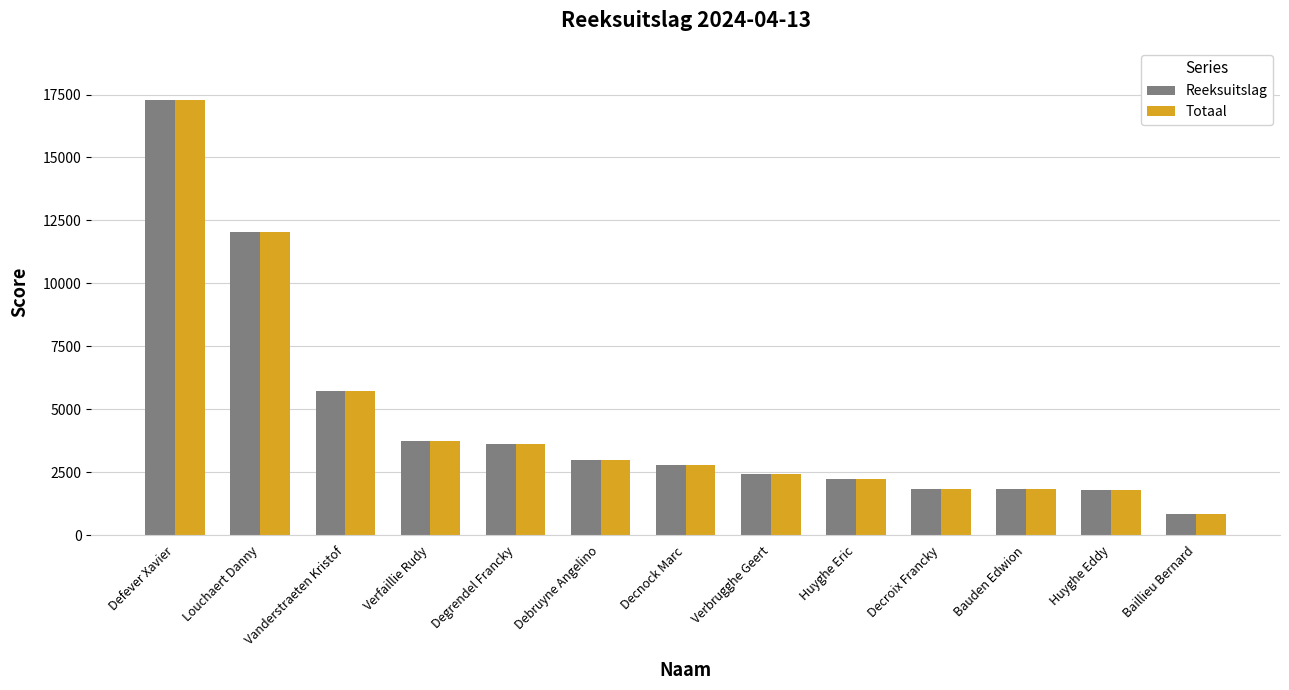

What is the label of the 9th bar from the right?

Degrendel Francky